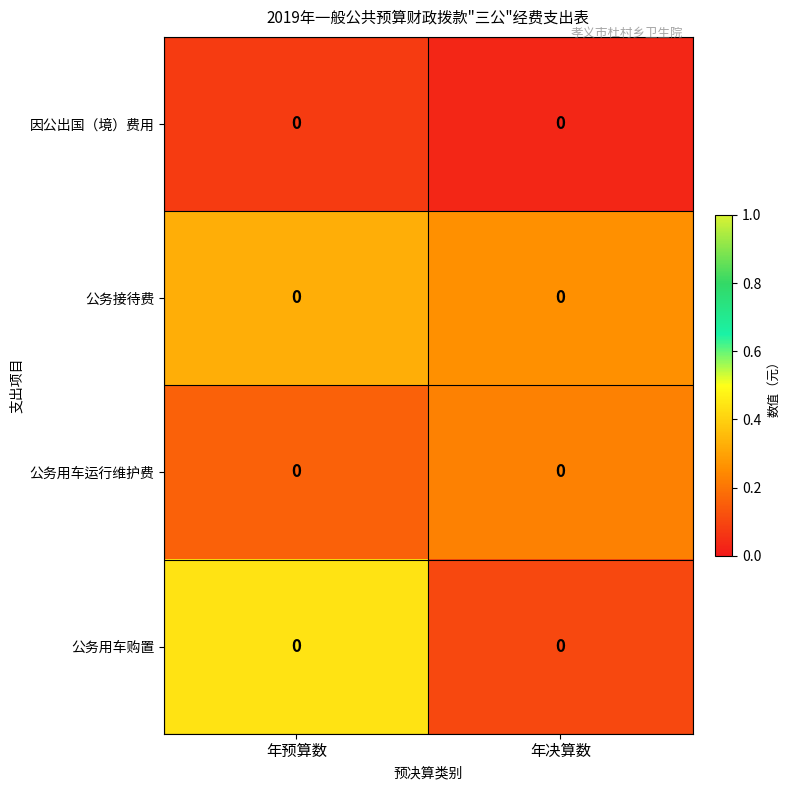

What is the maximum value shown in the chart?

0.4